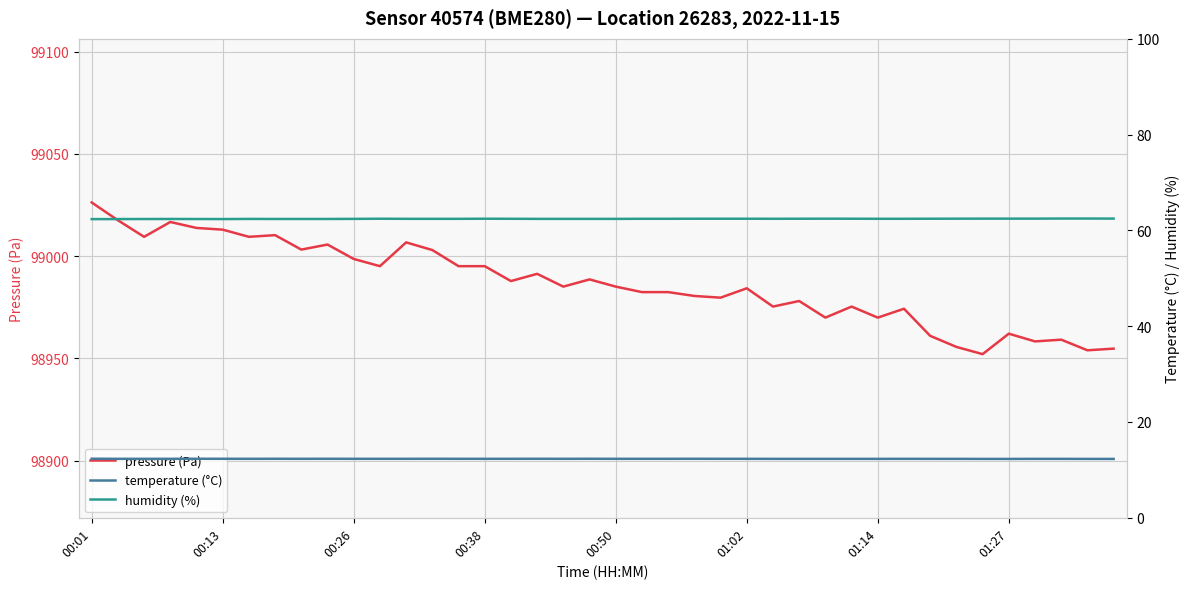

The pressure (Pa) series shows 153943.0 at 00:50. True or false?

False